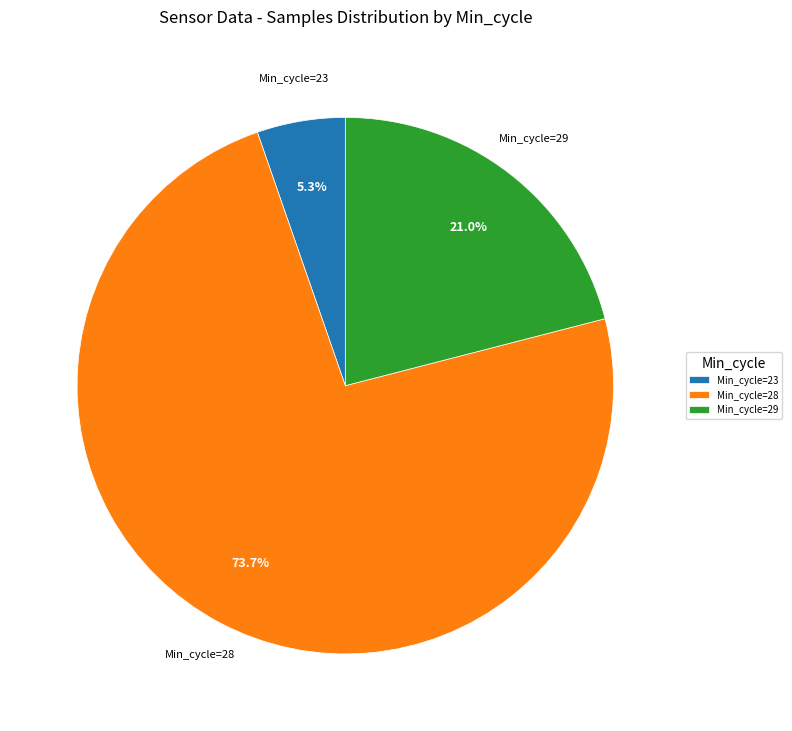

What percentage is NOT represented by Min_cycle=29?

79.0%